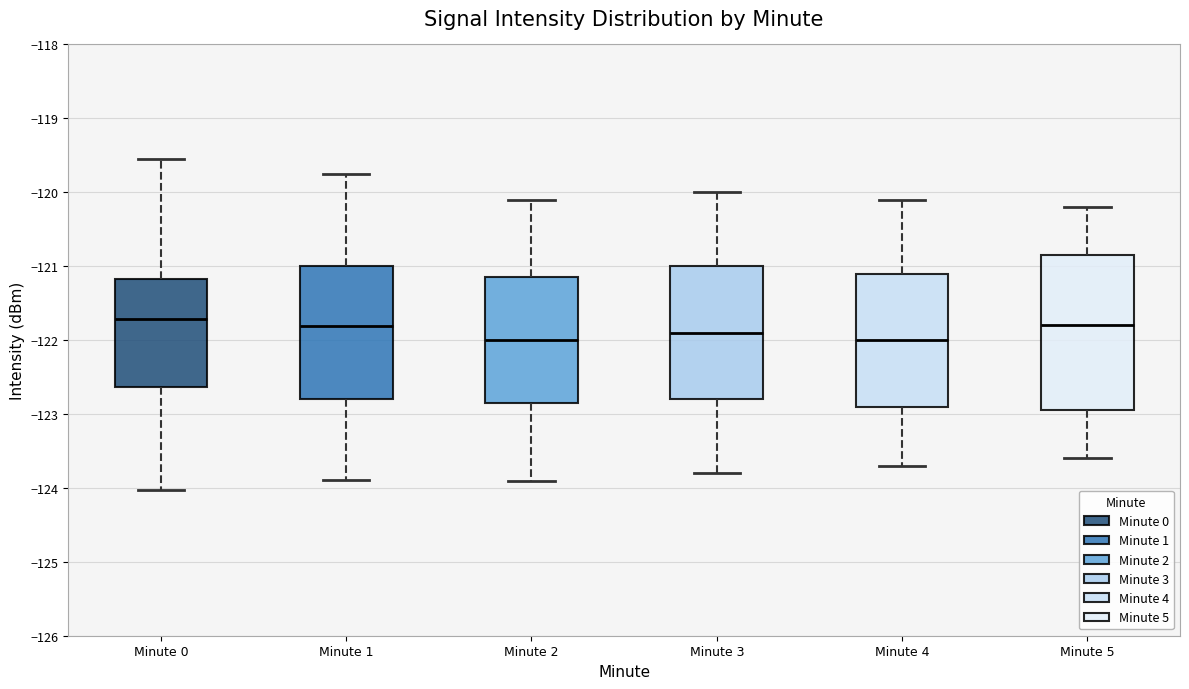

Comparing the boxes themselves (not the whiskers), which one is the tallest?

Minute 5